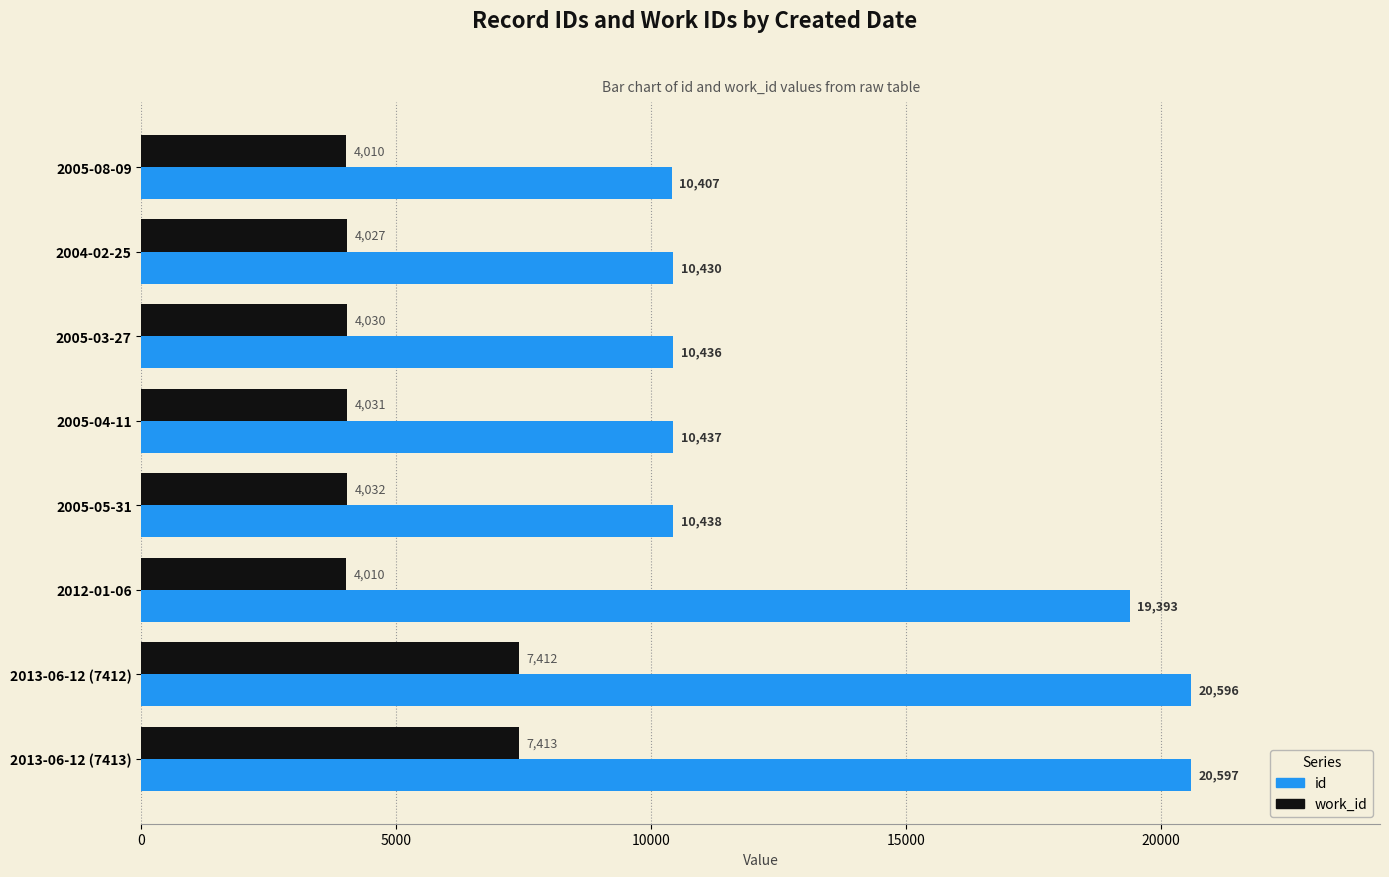

At which label is work_id closest to 5711?

2005-05-31